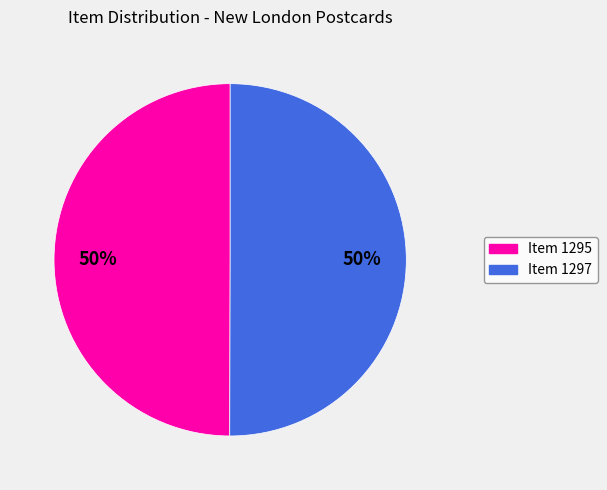

What percentage is the Item 1297 slice, to the nearest percent?

50%